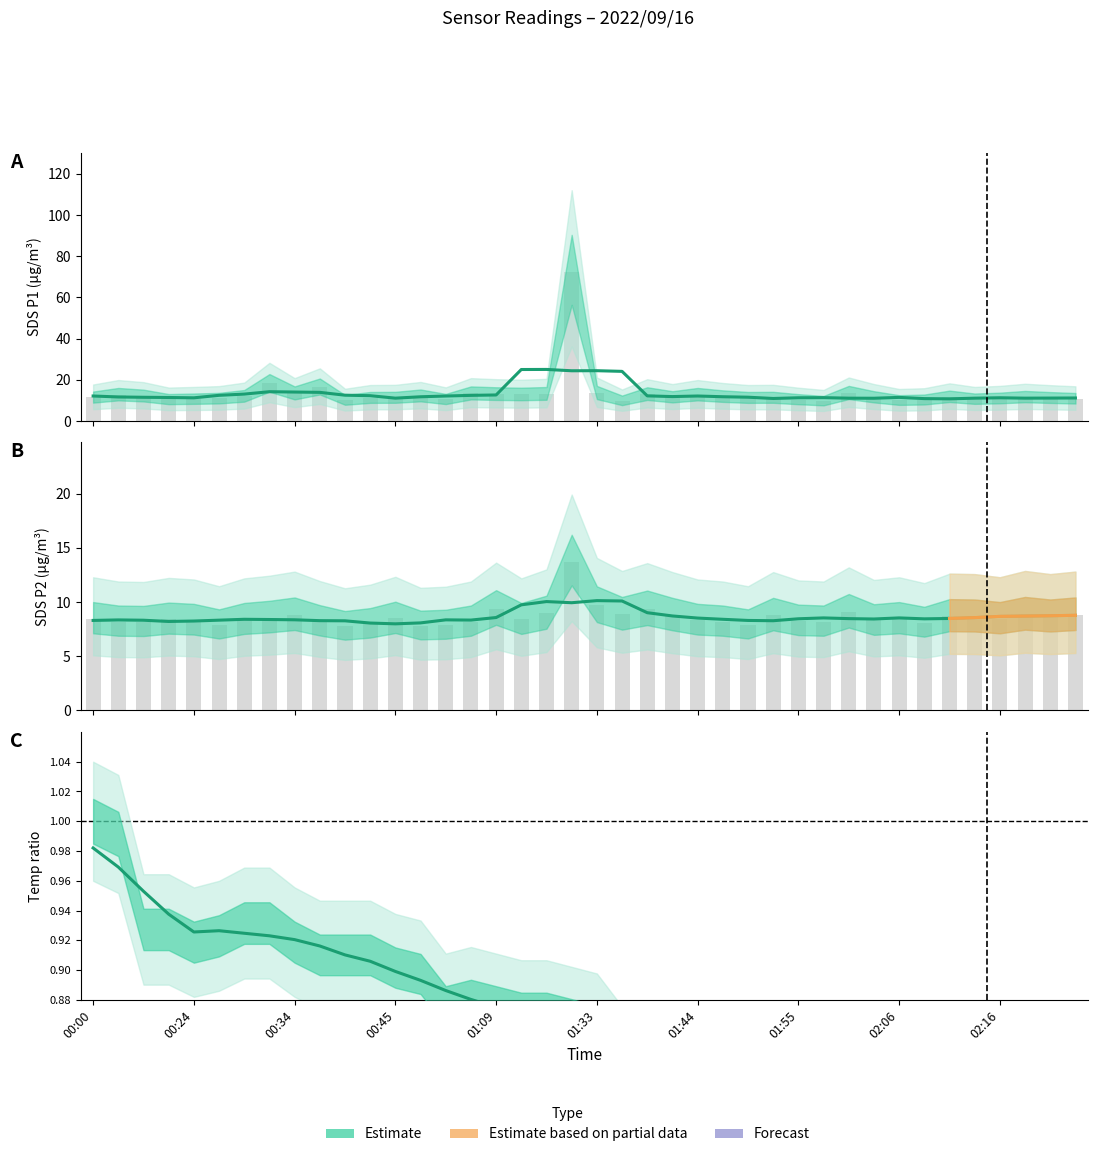

Is it true that the value at 00:45 is 1.6?

False